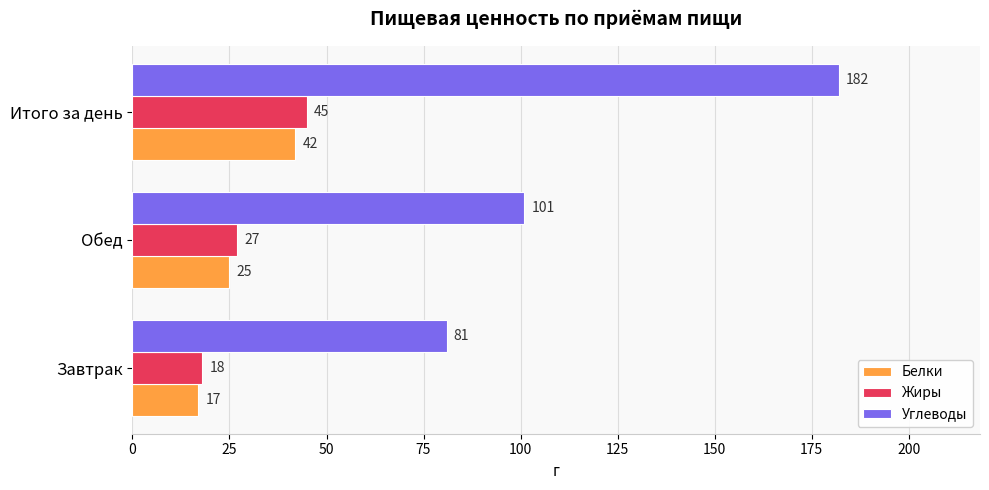

List the series in order of their peak value, highest first.

Углеводы, Жиры, Белки